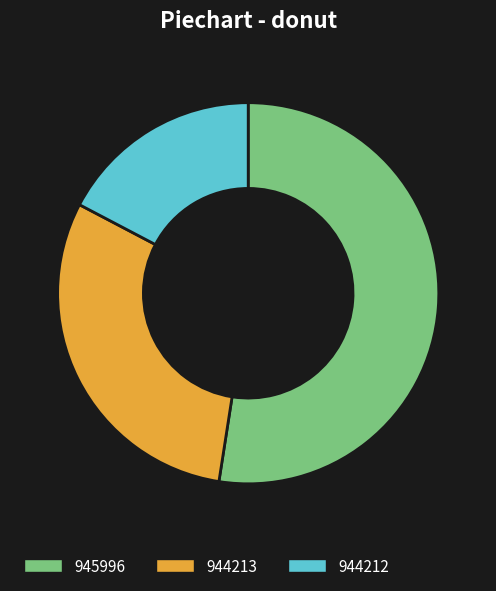

How many slices are in this pie chart?

3